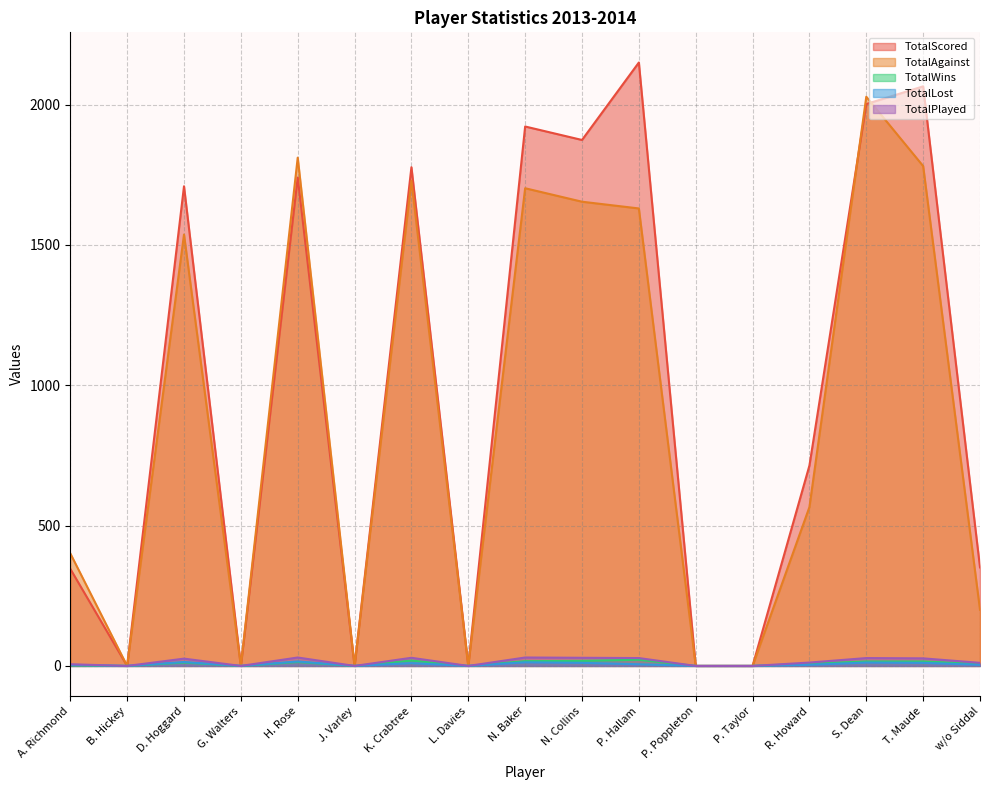

What are all the series names shown in the legend?

TotalScored, TotalAgainst, TotalWins, TotalLost, TotalPlayed